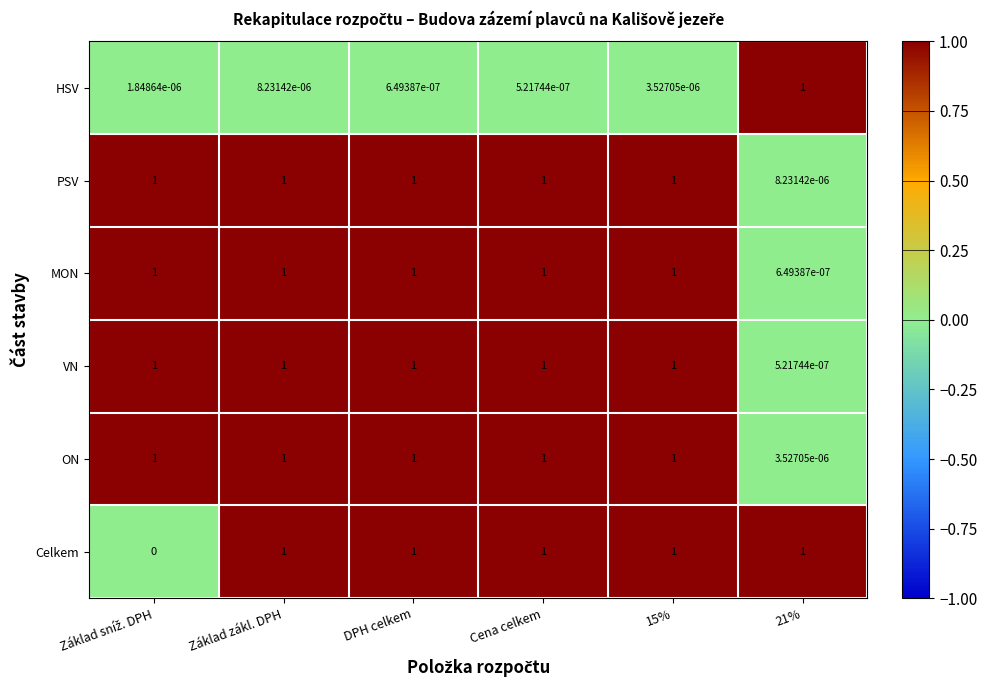

Which series has the largest total across all categories?

PSV